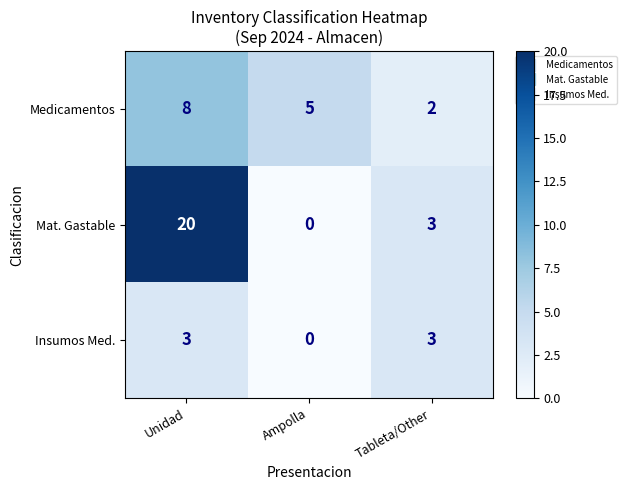

Where is Mat. Gastable nearest to the value 10?

Tableta/Other